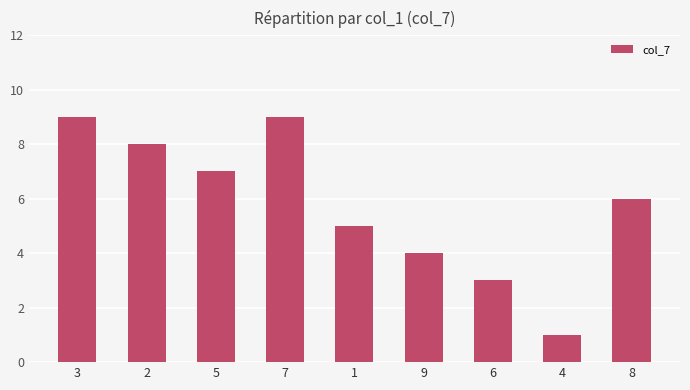

What is the change in value from 7 to 8?

-3